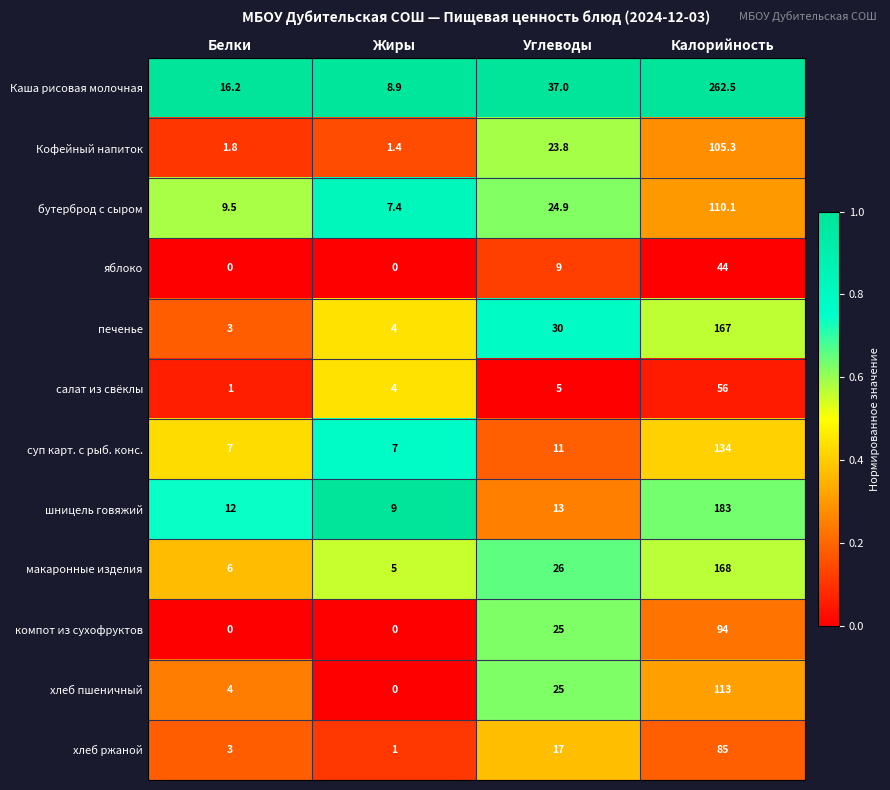

Which series has the largest range (max minus min)?

Каша рисовая молочная